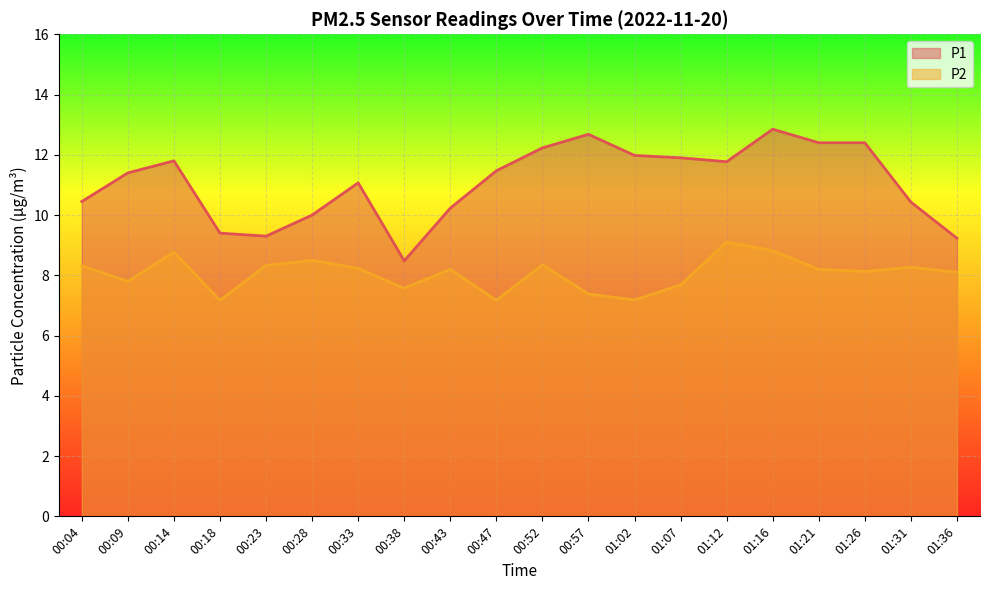

Reading right to left, transcribe all the data shown in this chart.

P1: 01:36=9.2	01:31=10.4	01:26=12.4	01:21=12.4	01:16=12.8	01:12=11.8	01:07=11.9	01:02=12.0	00:57=12.7	00:52=12.2	00:47=11.5	00:43=10.2	00:38=8.5	00:33=11.1	00:28=10.0	00:23=9.3	00:18=9.4	00:14=11.8	00:09=11.4	00:04=10.4
P2: 01:36=8.1	01:31=8.3	01:26=8.1	01:21=8.2	01:16=8.8	01:12=9.1	01:07=7.7	01:02=7.2	00:57=7.4	00:52=8.3	00:47=7.2	00:43=8.2	00:38=7.6	00:33=8.2	00:28=8.5	00:23=8.3	00:18=7.2	00:14=8.8	00:09=7.8	00:04=8.3